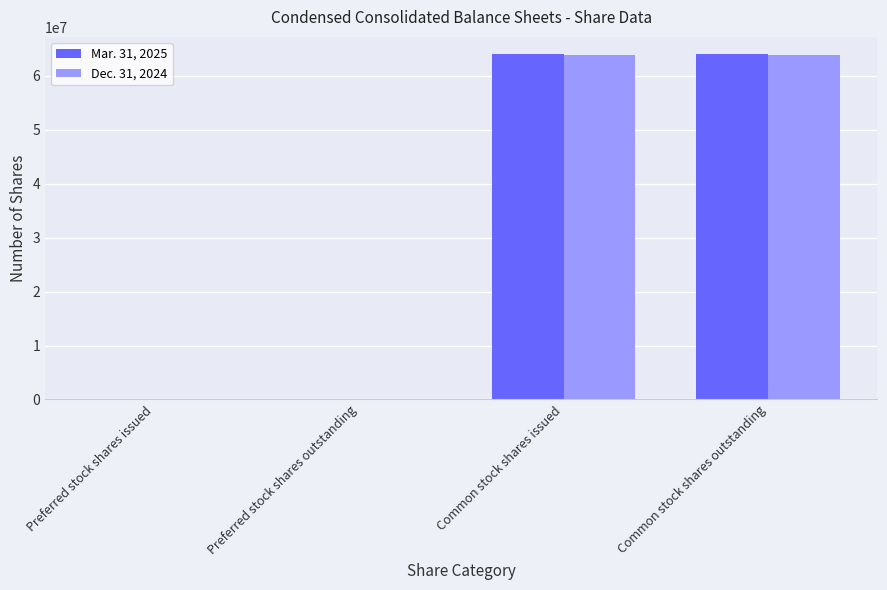

Is it true that Mar. 31, 2025 equals 0 at Preferred stock shares issued?

True